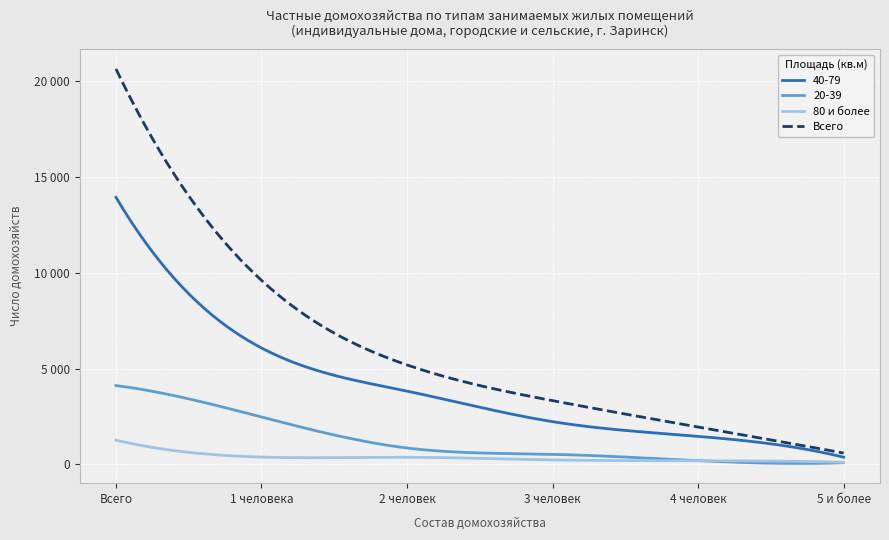

Is this an area chart (filled region under the line)?

No